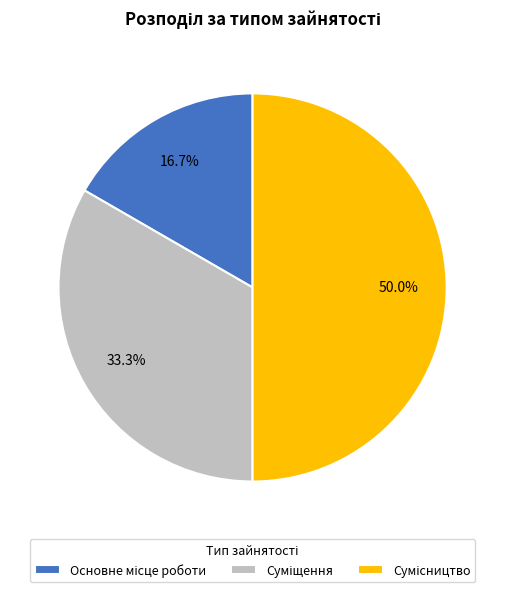

How many segments does this pie chart have?

3